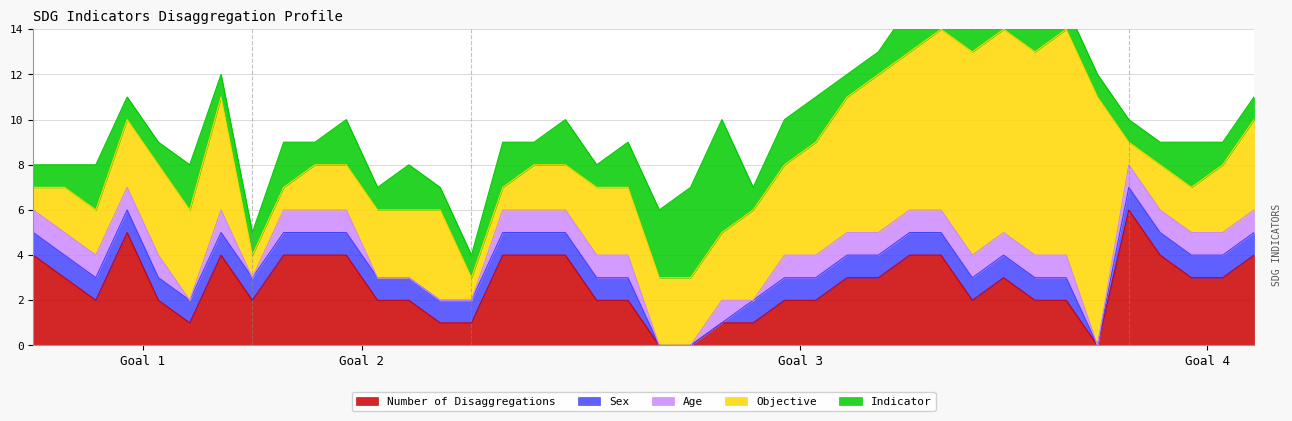

Between 3.a.1 and 3.b.1, which series saw the biggest shift?

Number of Disaggregations